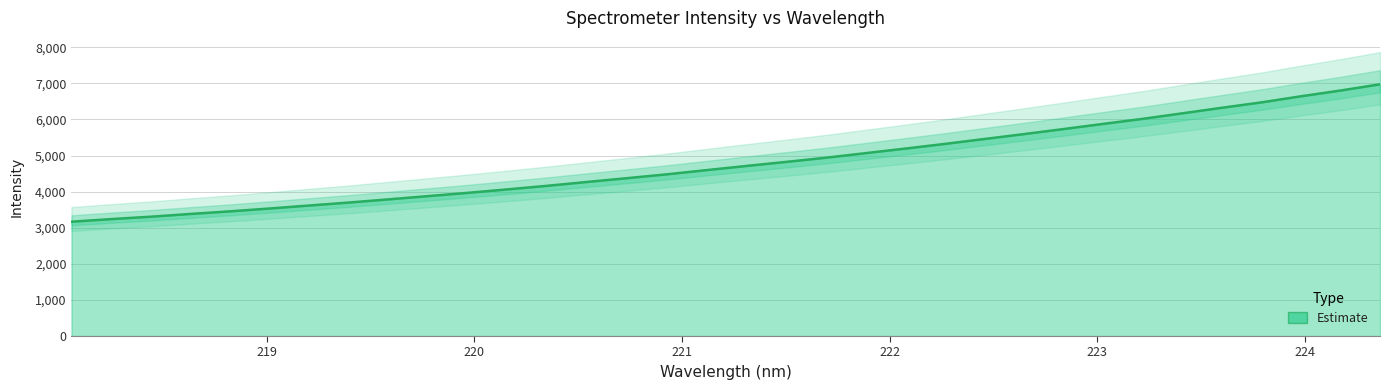

What is the sum of all values?

163104.9